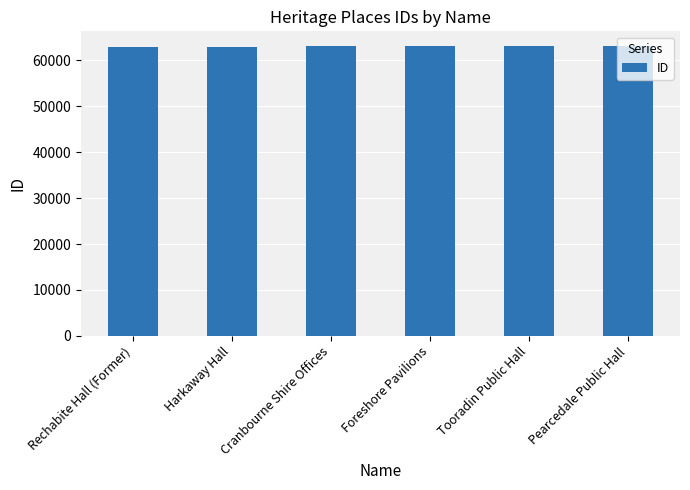

How many data points are less than 63153?

3